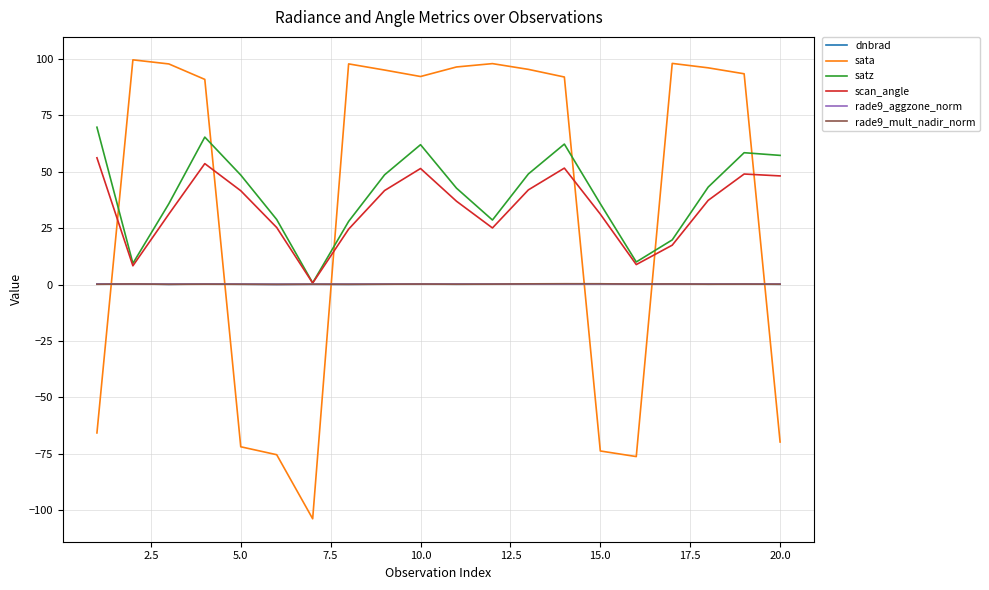

How many intersections are there between sata and satz?

6